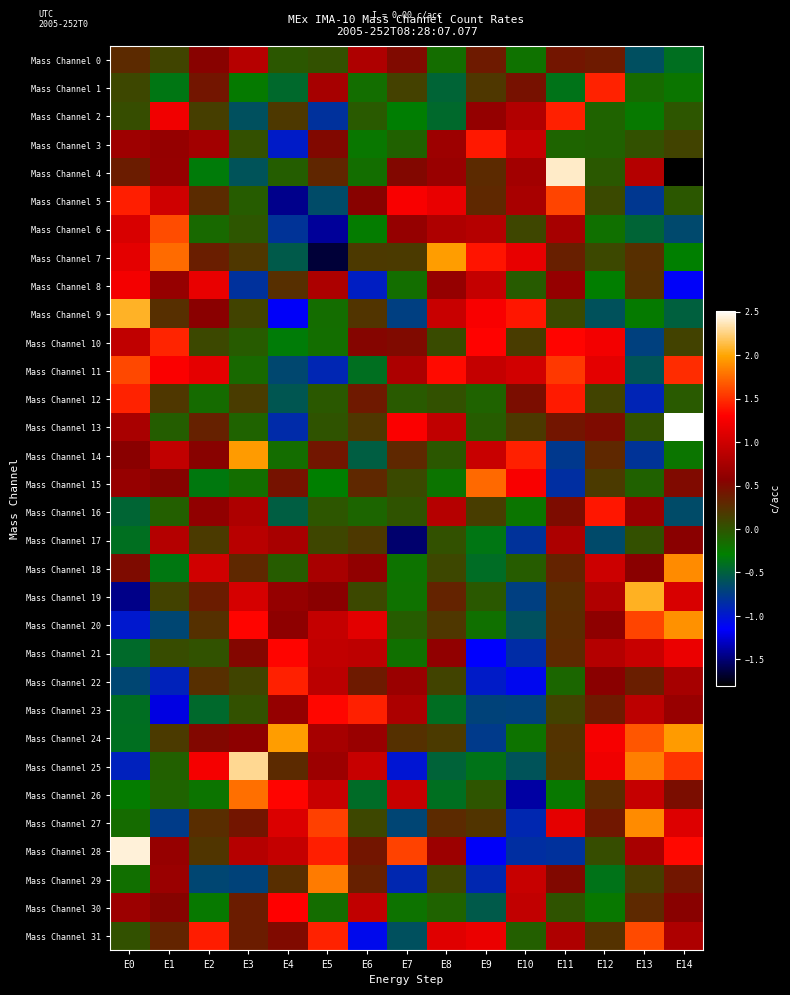

How many distinct data groups are displayed?

32